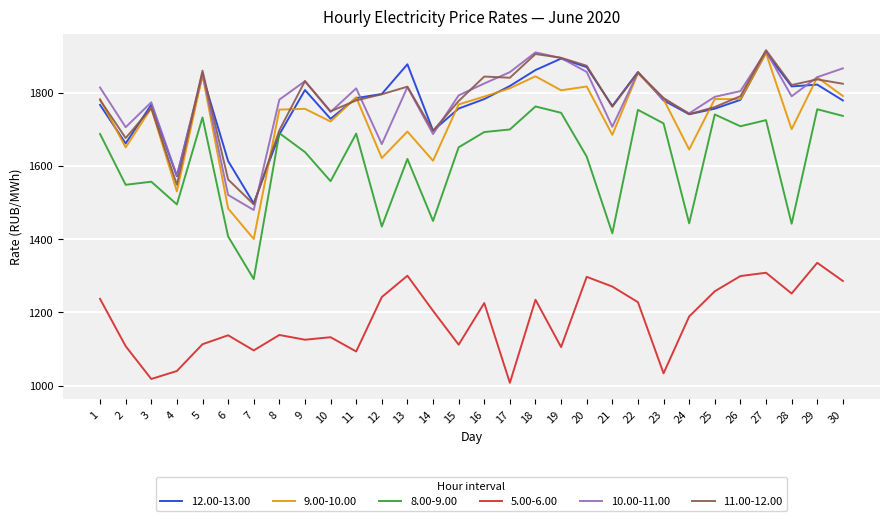

What is the maximum value shown in the chart?

1915.7